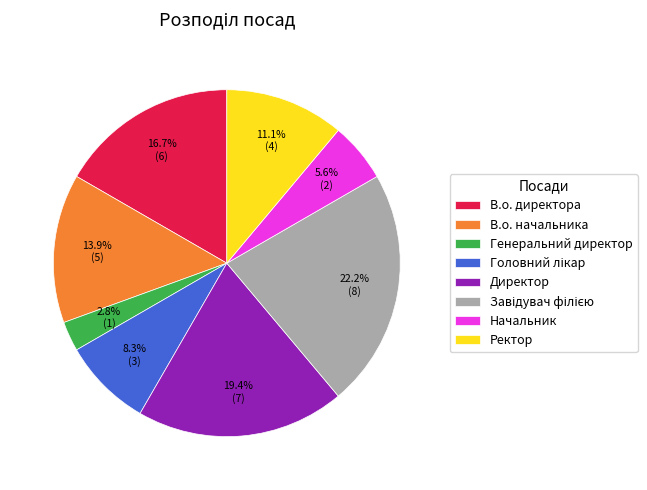

What percentage is NOT represented by В.о. директора?

83.3%